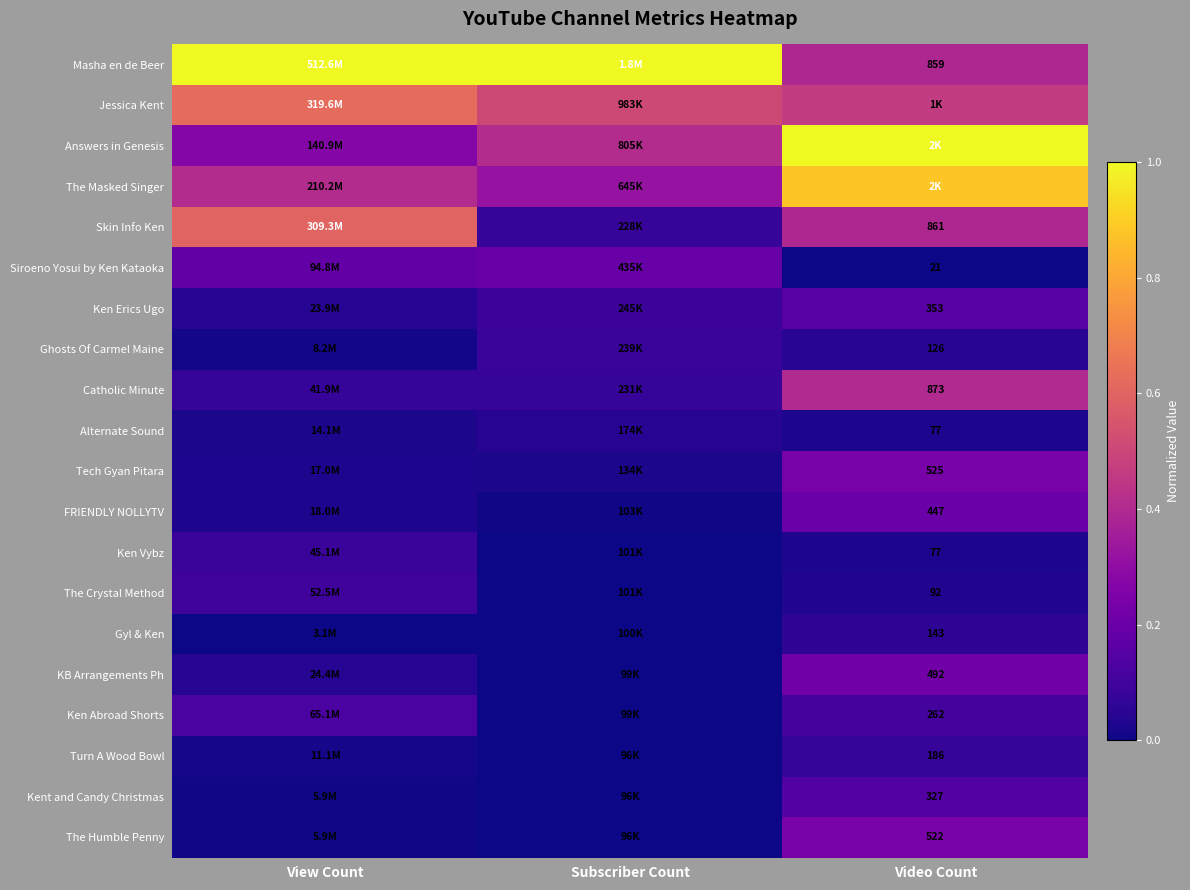

Which has a higher value, Video Count or Subscriber Count?

Subscriber Count